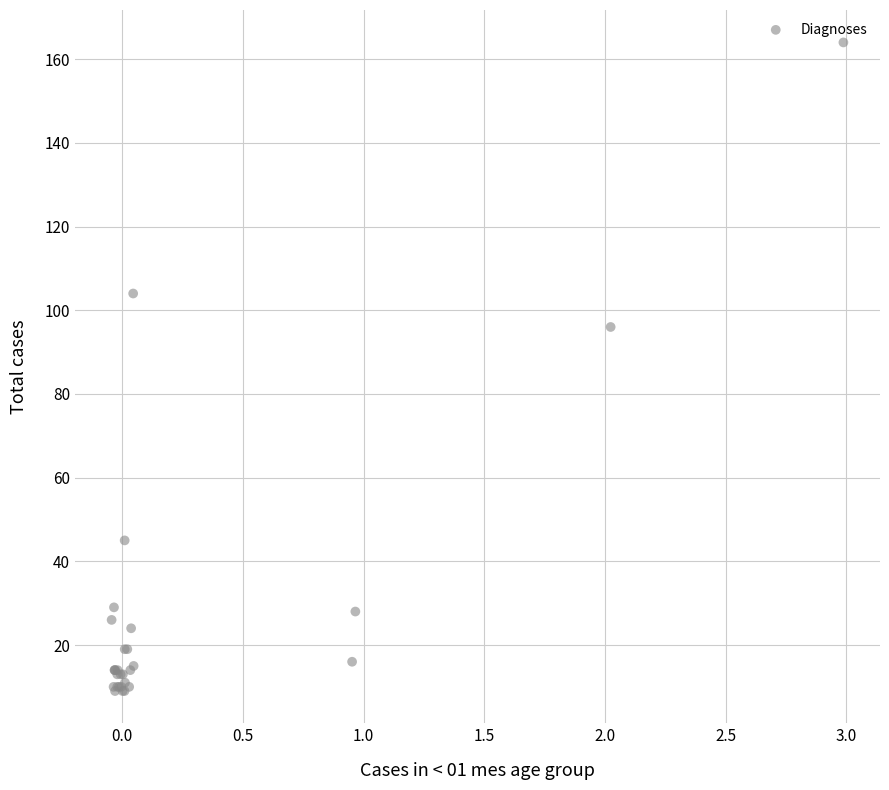

What Y value in the scatter plot is closest to 86?

96